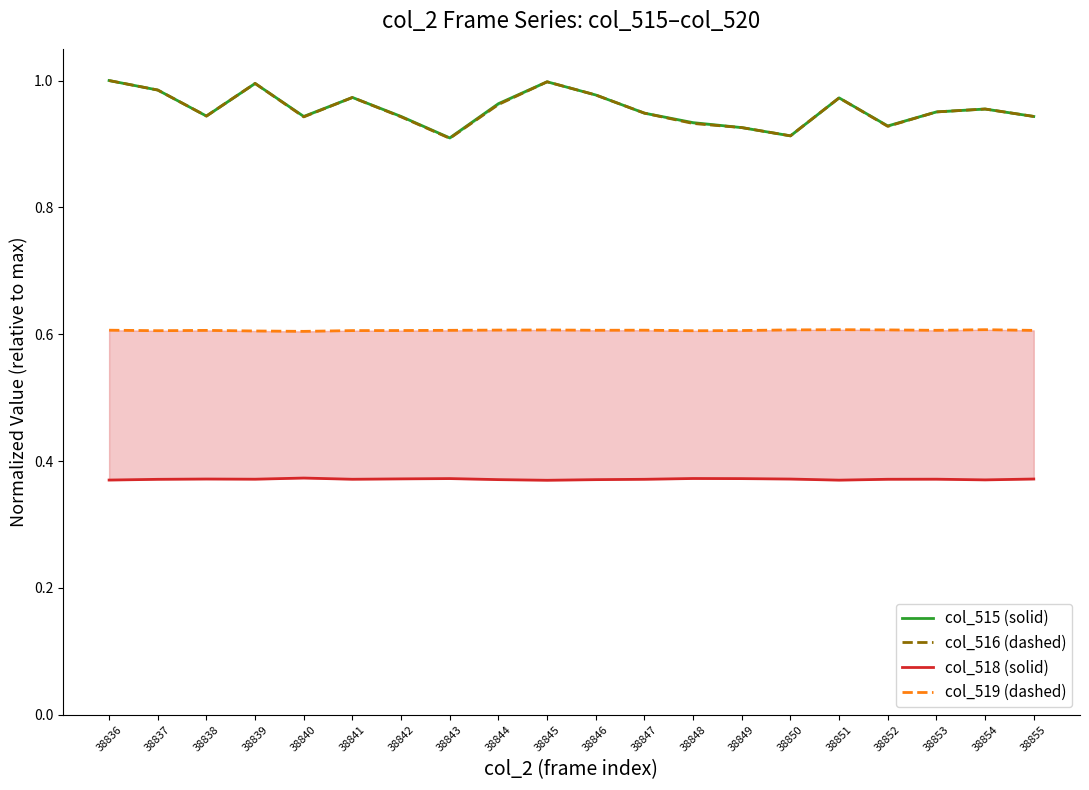

True or false: col_518 (solid) and col_516 (dashed) intersect in this chart.

False